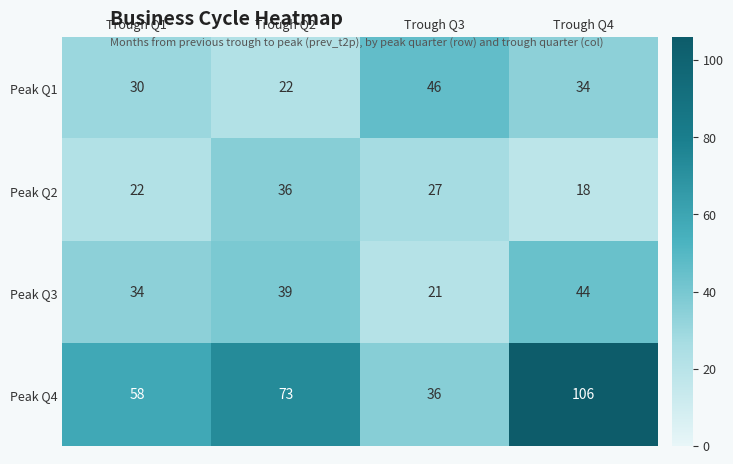

What is the difference between the highest and lowest values at Trough Q1?

36